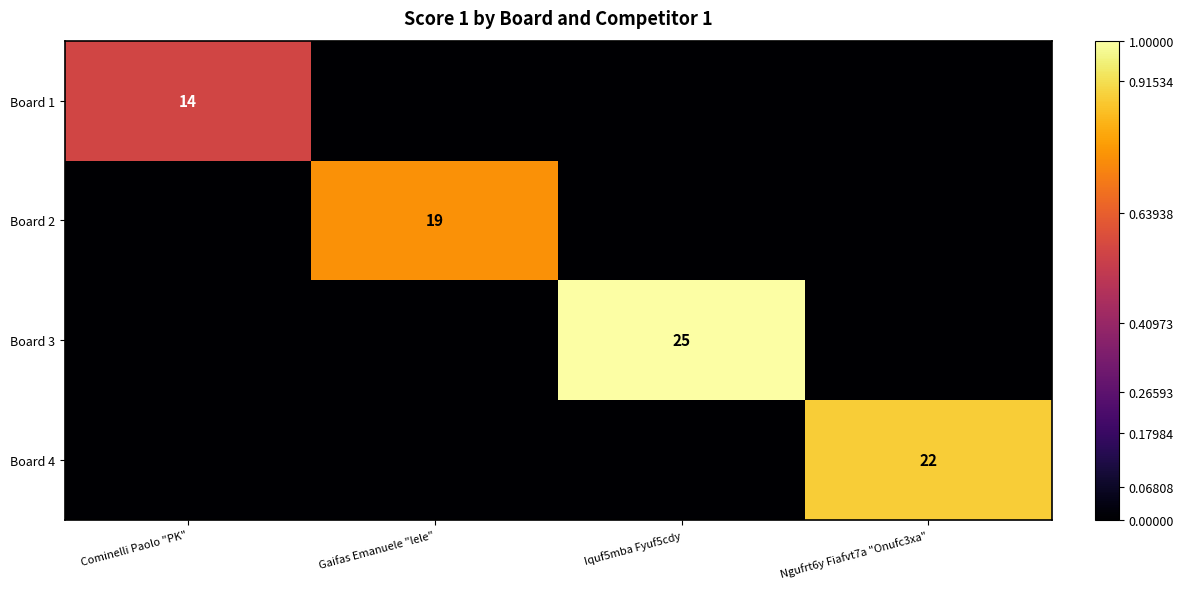

The Board 2 series shows 19 at Gaifas Emanuele "lele". True or false?

True